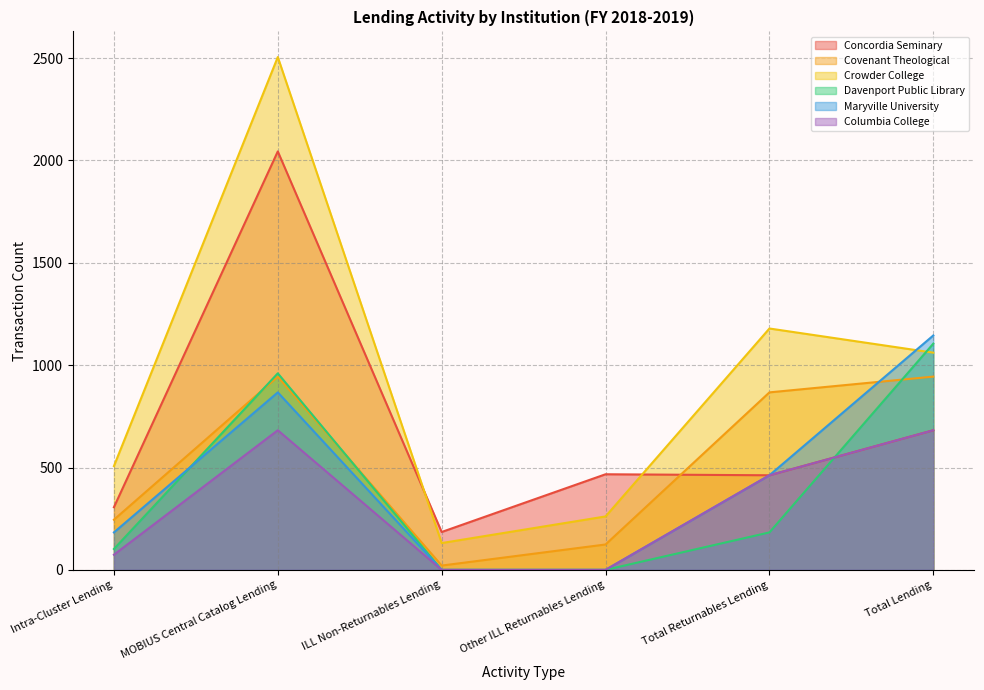

Is it true that Maryville University equals 1311 at MOBIUS Central Catalog Lending?

False